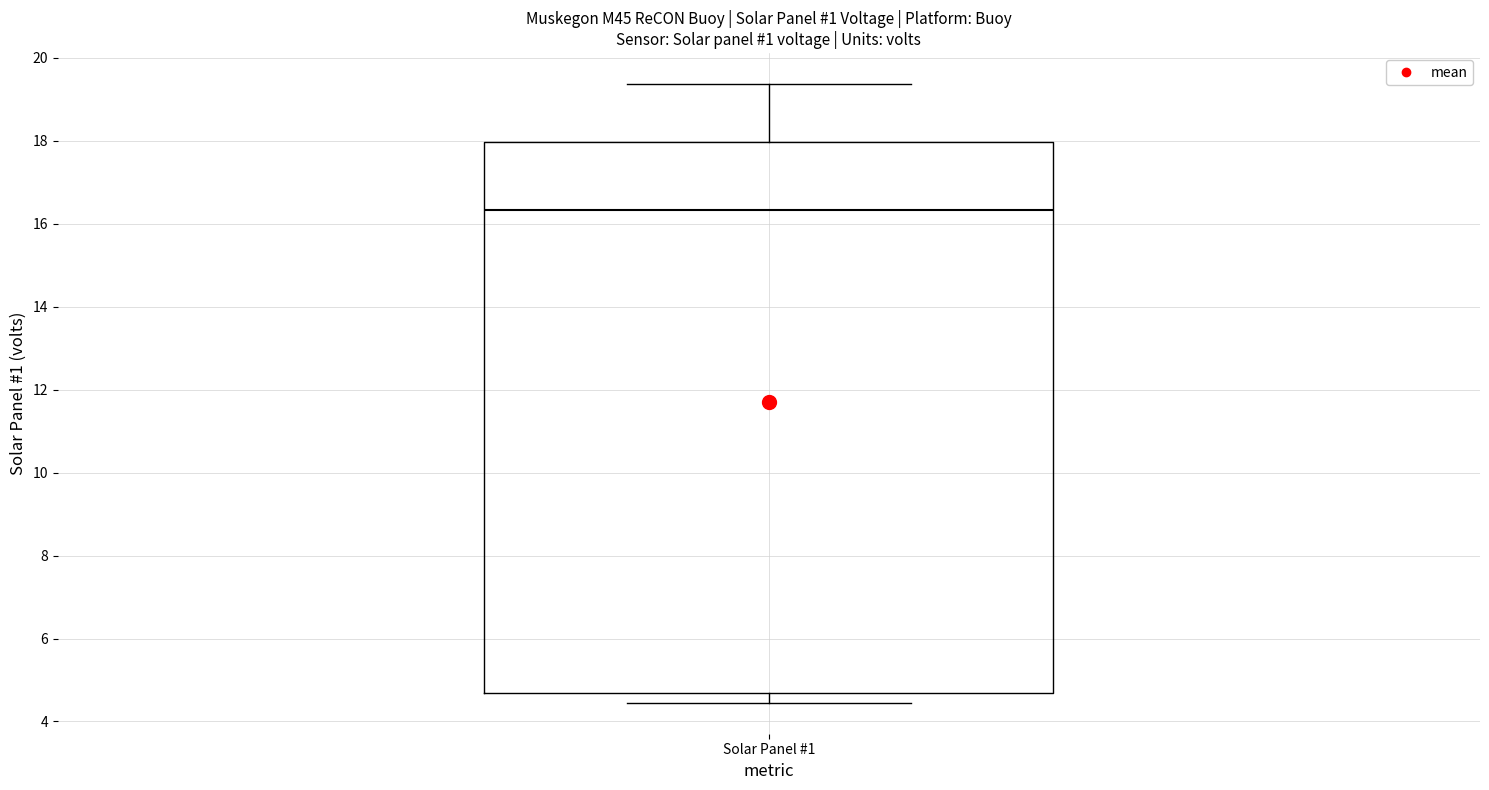

Transcribe this box plot: give where the median line is, the range the box spans, and where the two whiskers end, as read against the y-axis. The values are not printed on the chart, so give them approximately, as read against the axis.

median 16.4, box 4.6 to 18.0, whiskers 4.4 to 19.4